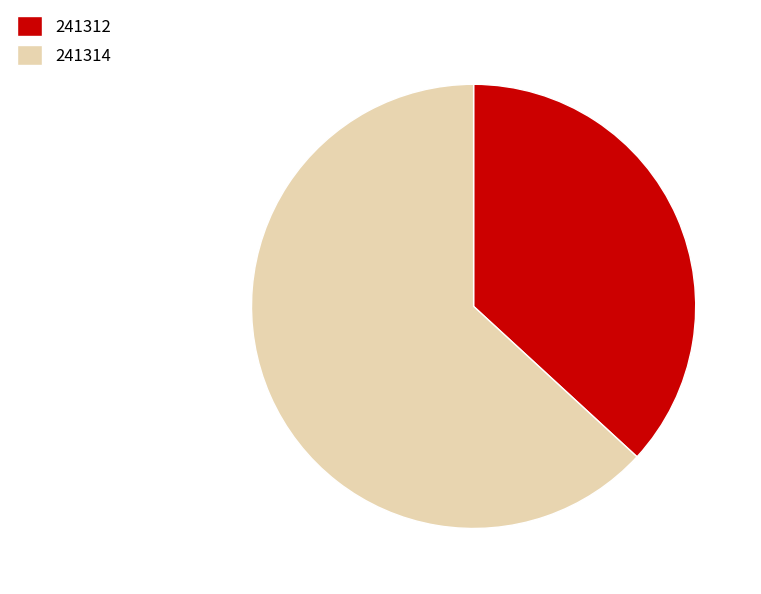

How many segments does this pie chart have?

2